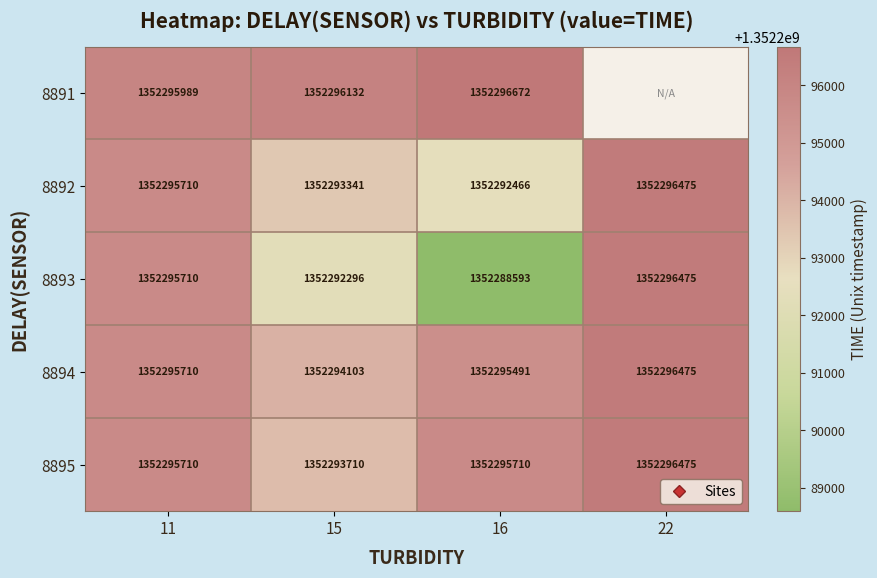

At which label does 8892 first exceed 1352295710?

22